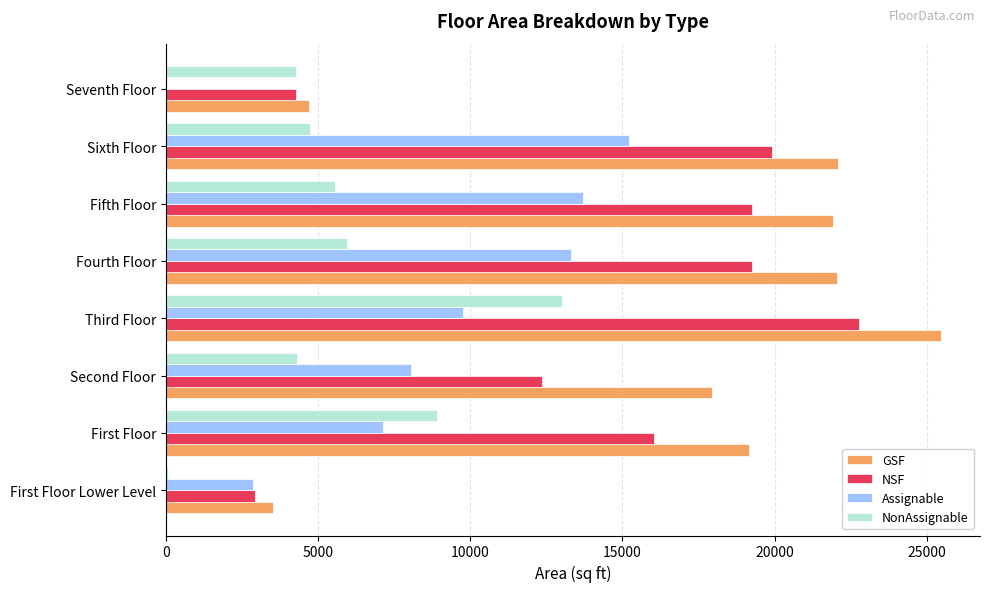

What is the sum of all NonAssignable values?

46777.8